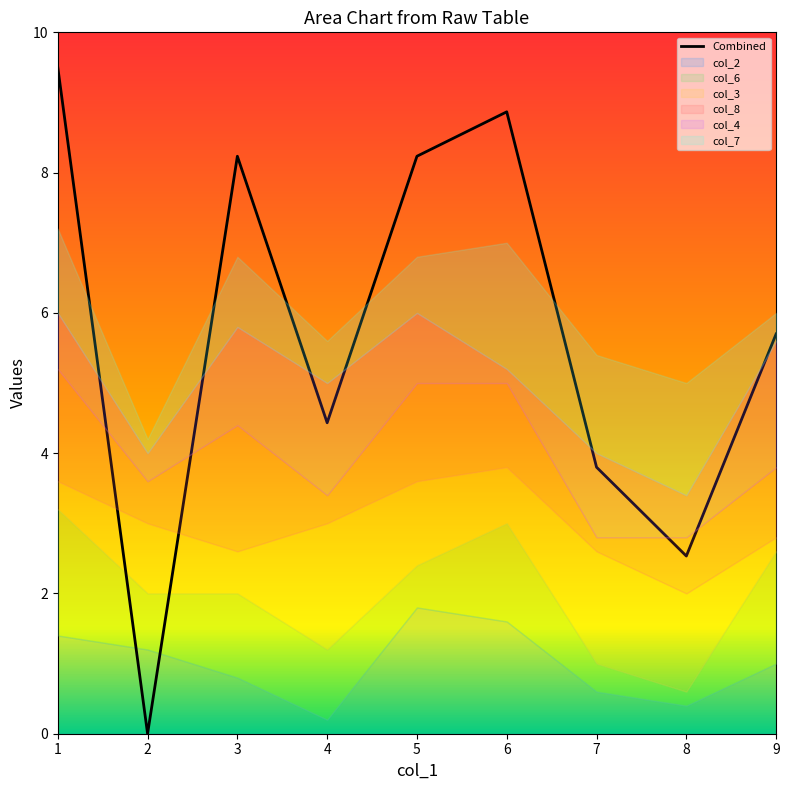

What is the difference between the second highest and minimum values?

8.9